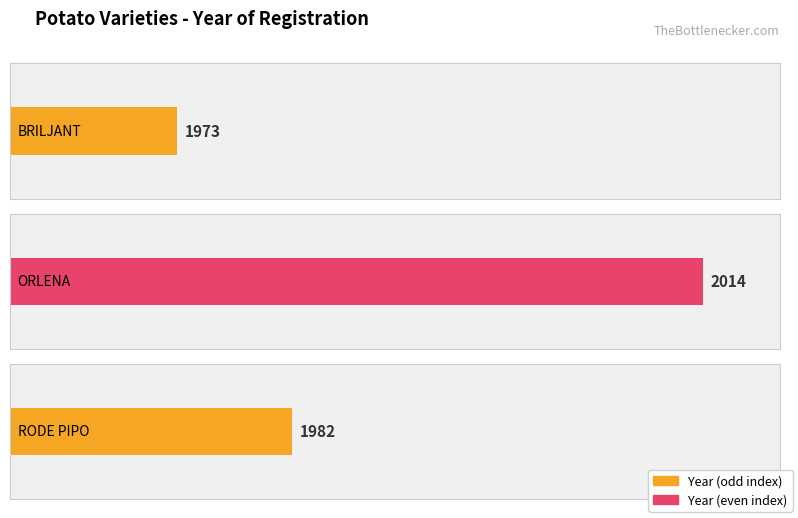

What is the sum of all values?

5969